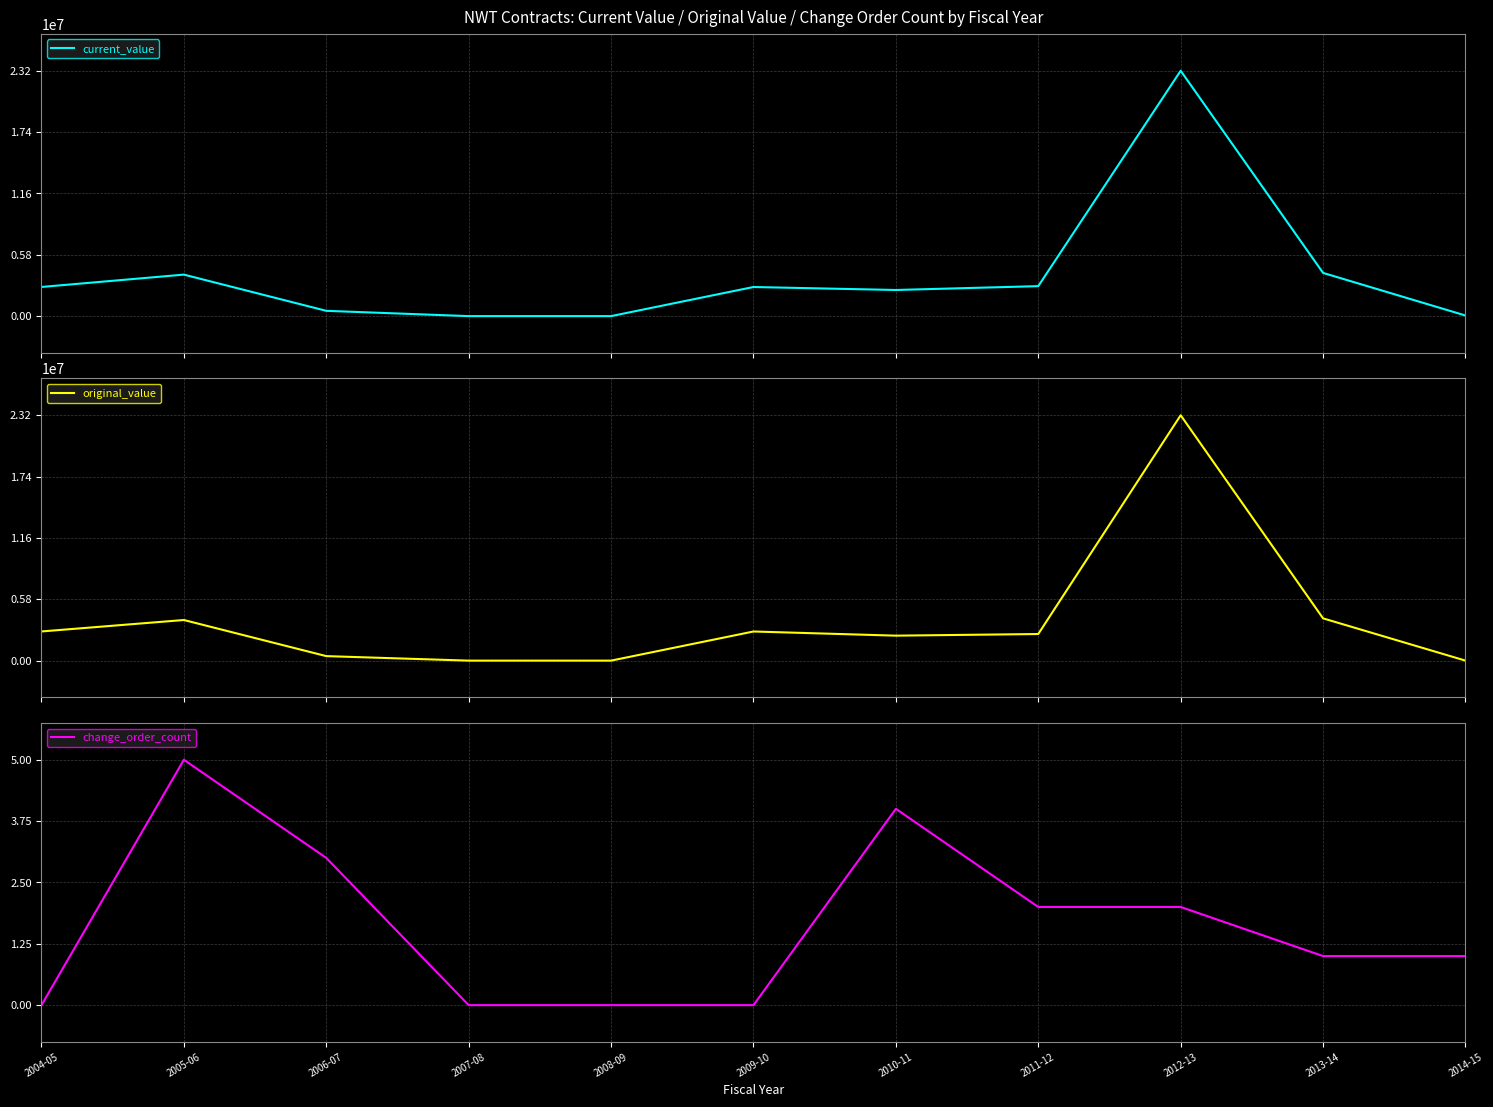

At which category does the chart reach its minimum across all series?

2007-08